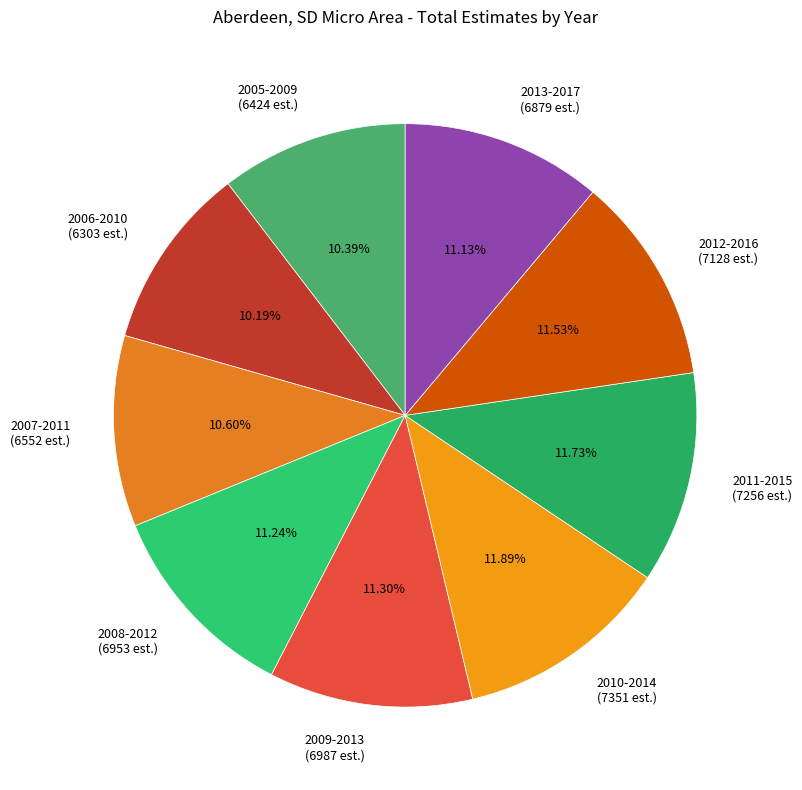

True or false: 2012-2016 accounts for 3% of the total.

False